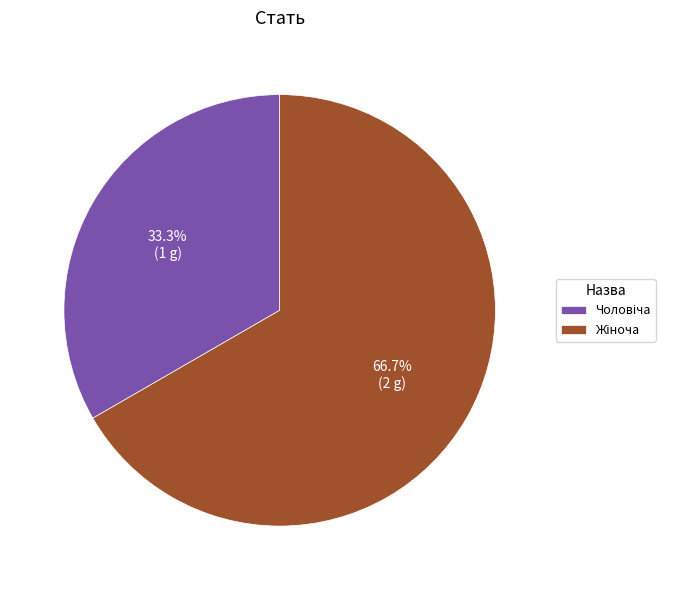

Is there a majority slice in this chart?

Yes